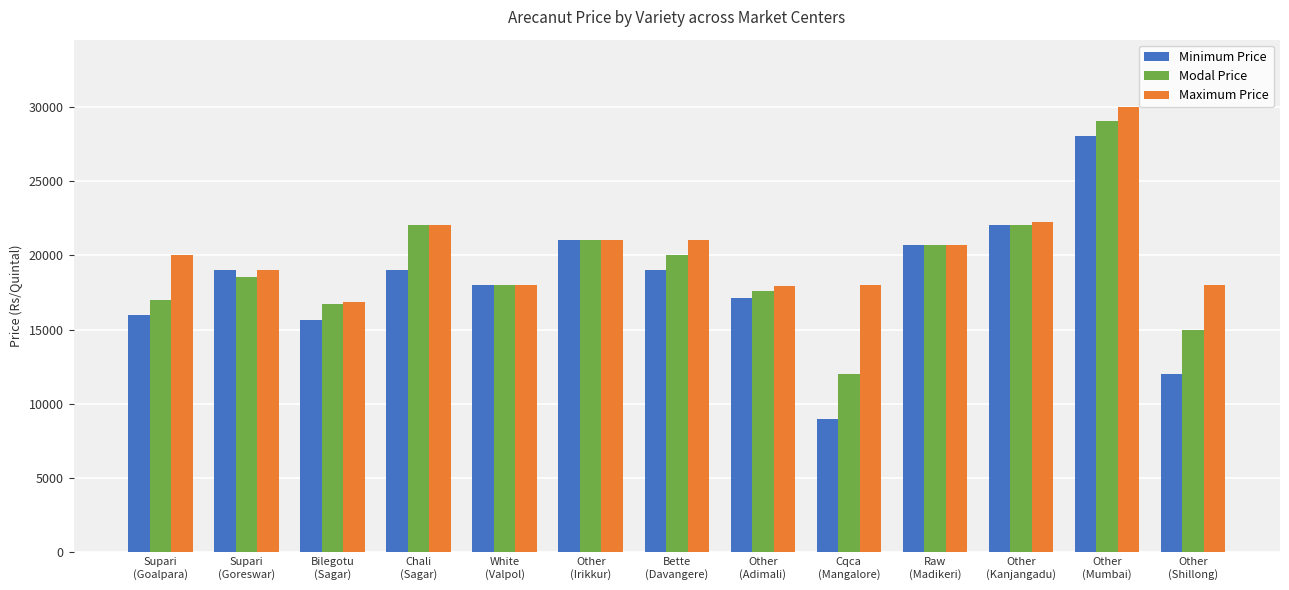

What is the highest value of the Minimum Price series?

28000